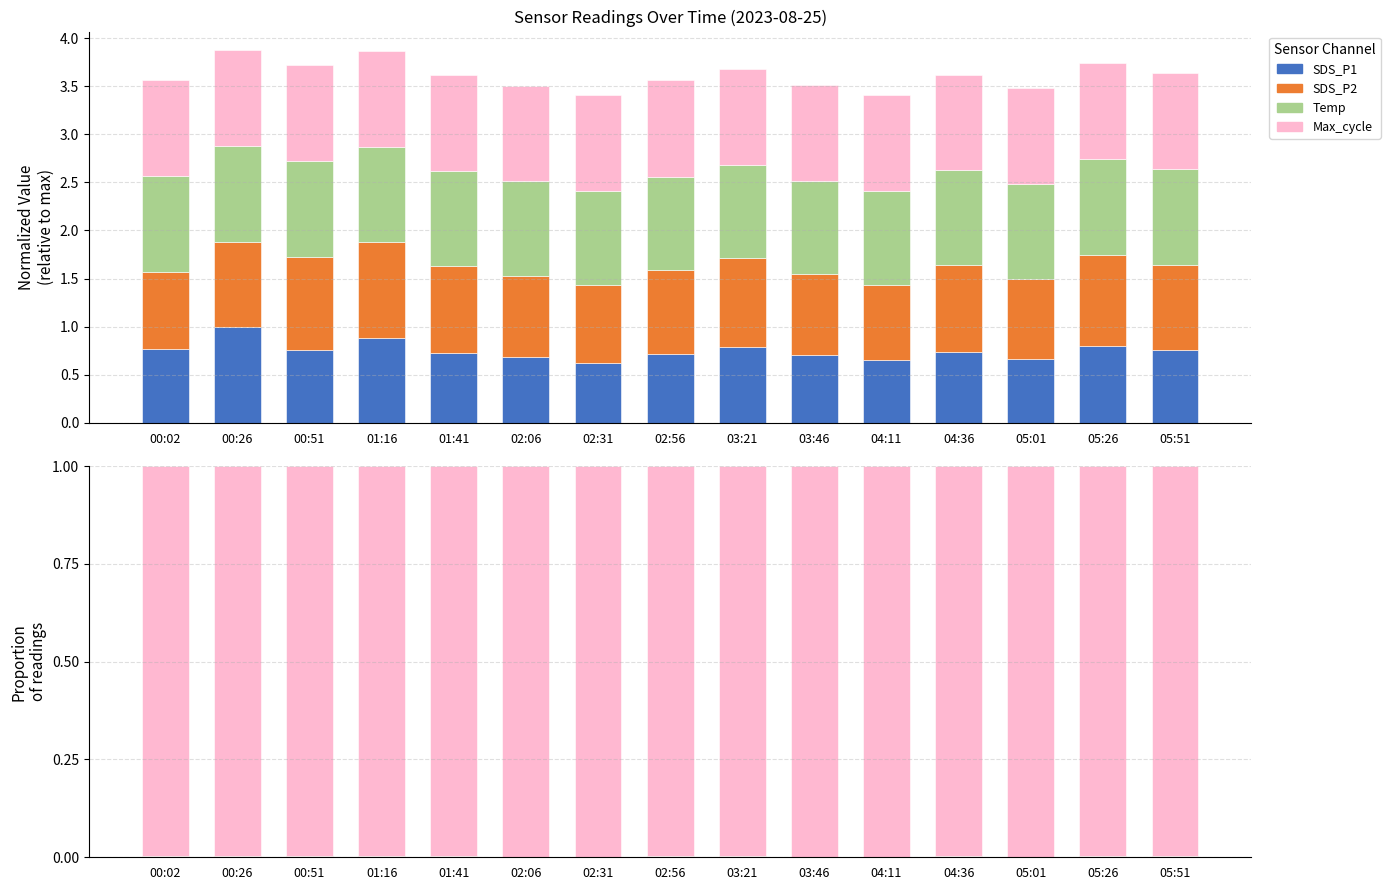

The Max_cycle series shows 1.0 at 05:01. True or false?

True